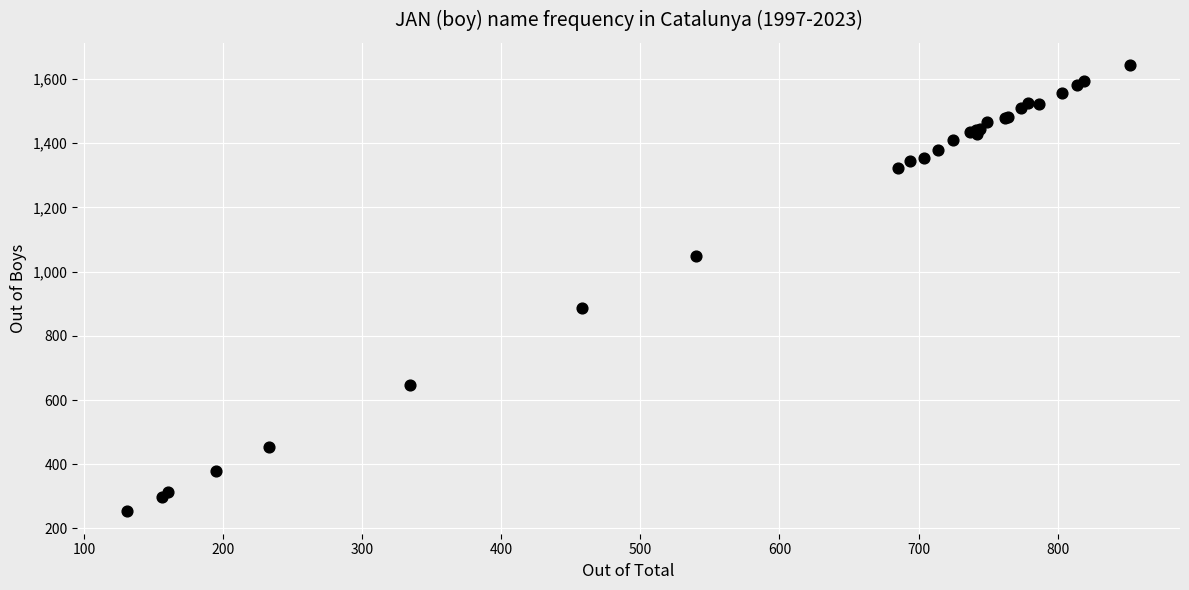

What Y value in the scatter plot is closest to 948?

885